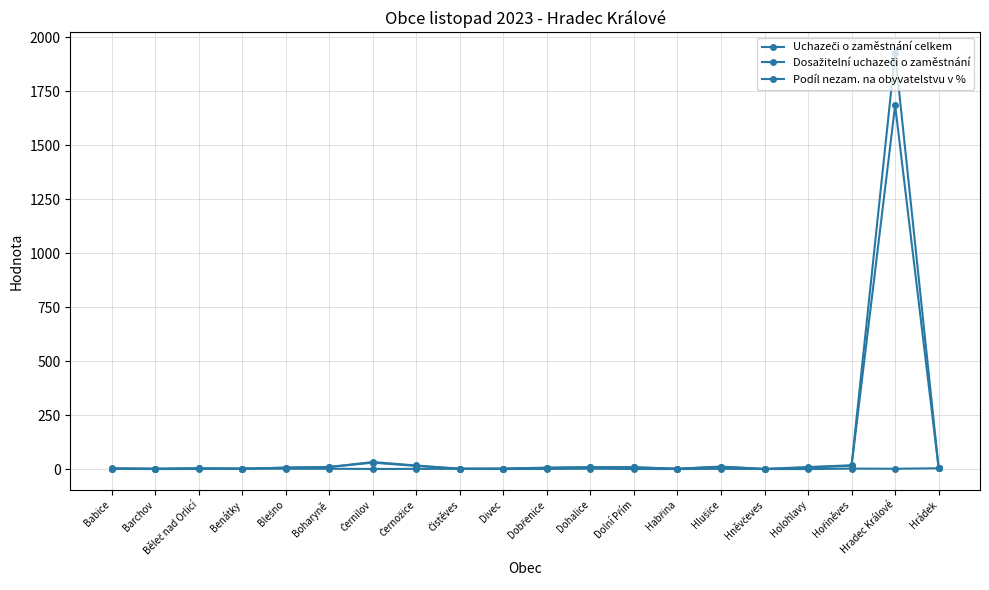

What is the value of the Uchazeči o zaměstnání celkem point at the 18th from the left?

19.0